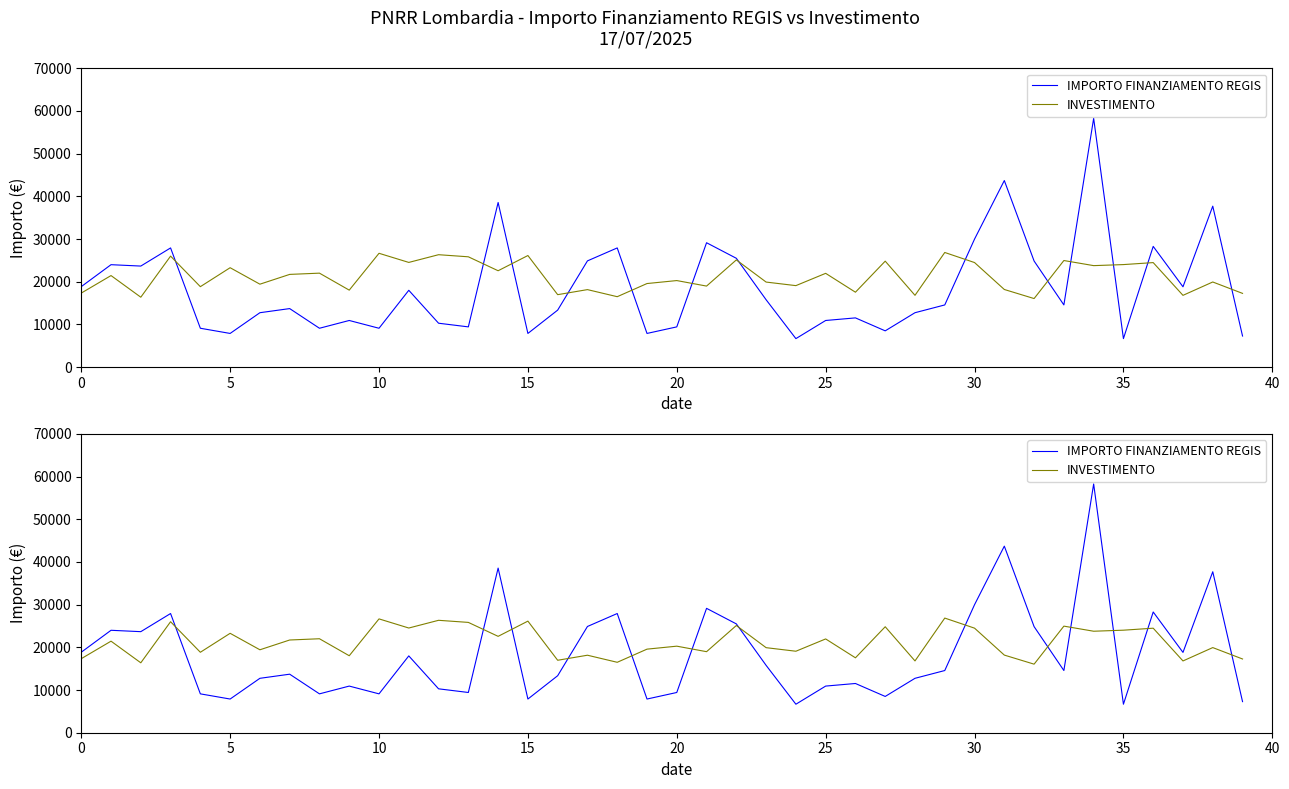

Between 0 and 21, which series saw the biggest shift?

IMPORTO FINANZIAMENTO REGIS